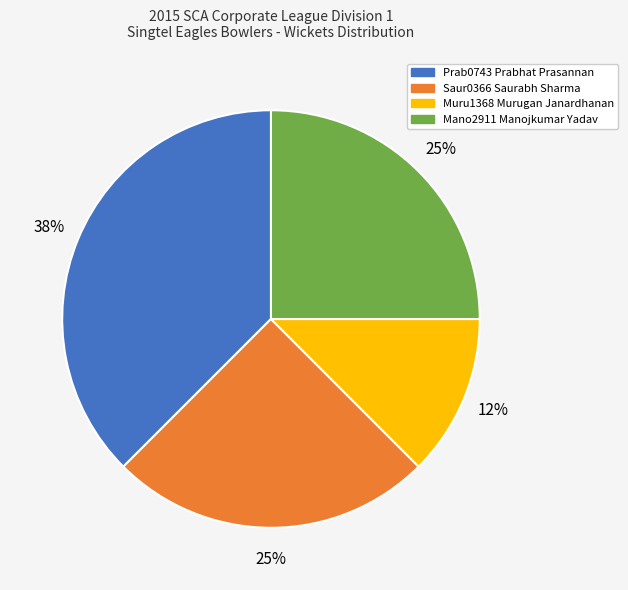

Do Mano2911 Manojkumar Yadav and Muru1368 Murugan Janardhanan together represent more than half of the pie?

No